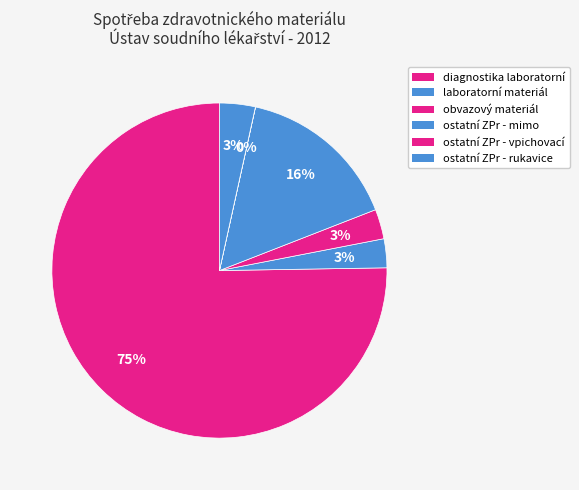

Rank the categories by value from highest to lowest.

diagnostika laboratorní, ostatní ZPr - mimo, ostatní ZPr - rukavice, obvazový materiál, laboratorní materiál, ostatní ZPr - vpichovací